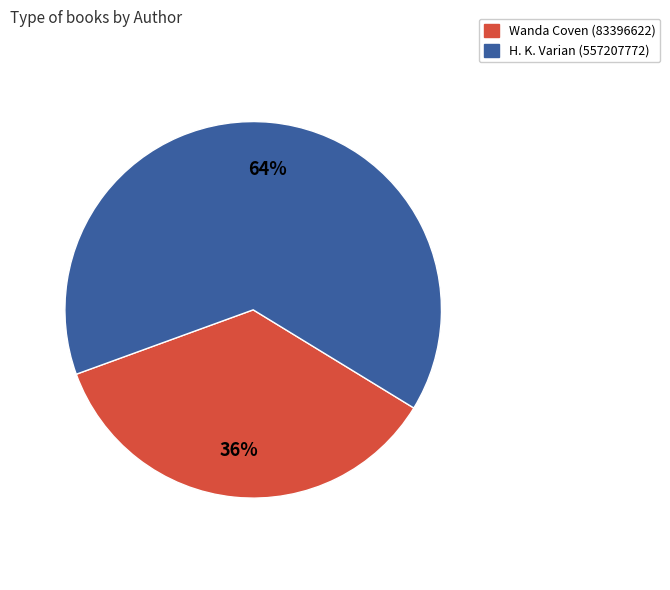

To the nearest percent, what is the combined percentage of Wanda Coven (83396622) and H. K. Varian (557207772)?

100%